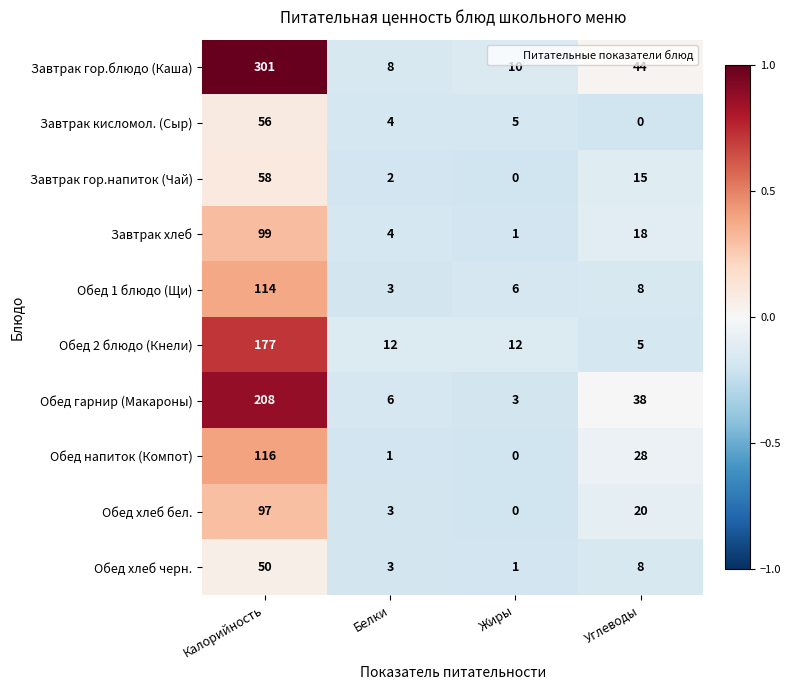

At how many categories does at least one series exceed 0?

4